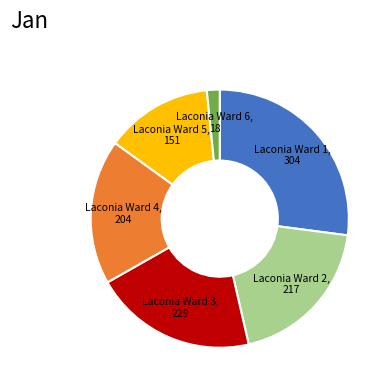

Is it true that Laconia Ward 4 is 18% of the pie?

True